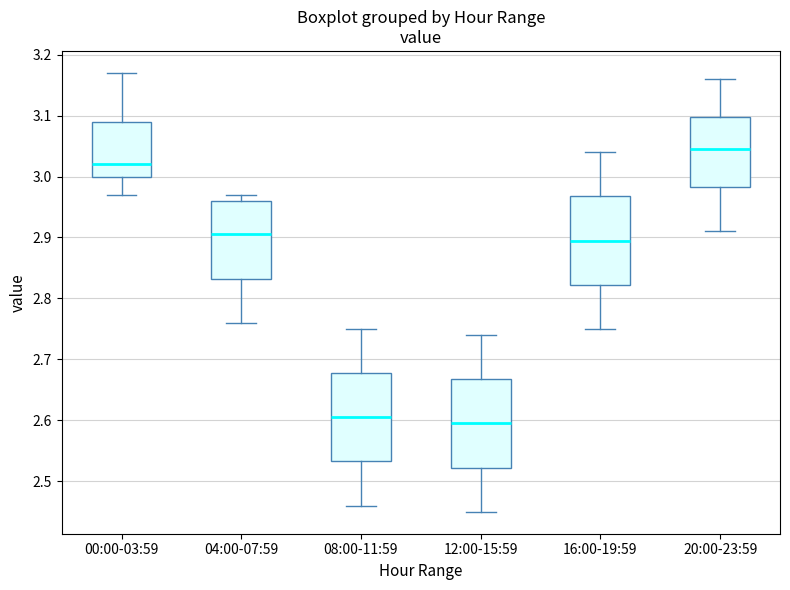

Reading left to right, read every box against the y-axis: the position of its median line, the range the box covers, and the ends of its whiskers. The values are not printed on the chart, so give them approximately, as read against the axis.

00:00-03:59: median 3.02, box 3.00 to 3.09, whiskers 2.97 to 3.17
04:00-07:59: median 2.91, box 2.83 to 2.96, whiskers 2.76 to 2.97
08:00-11:59: median 2.61, box 2.53 to 2.68, whiskers 2.46 to 2.75
12:00-15:59: median 2.60, box 2.52 to 2.67, whiskers 2.45 to 2.74
16:00-19:59: median 2.90, box 2.82 to 2.97, whiskers 2.75 to 3.04
20:00-23:59: median 3.05, box 2.98 to 3.10, whiskers 2.91 to 3.16